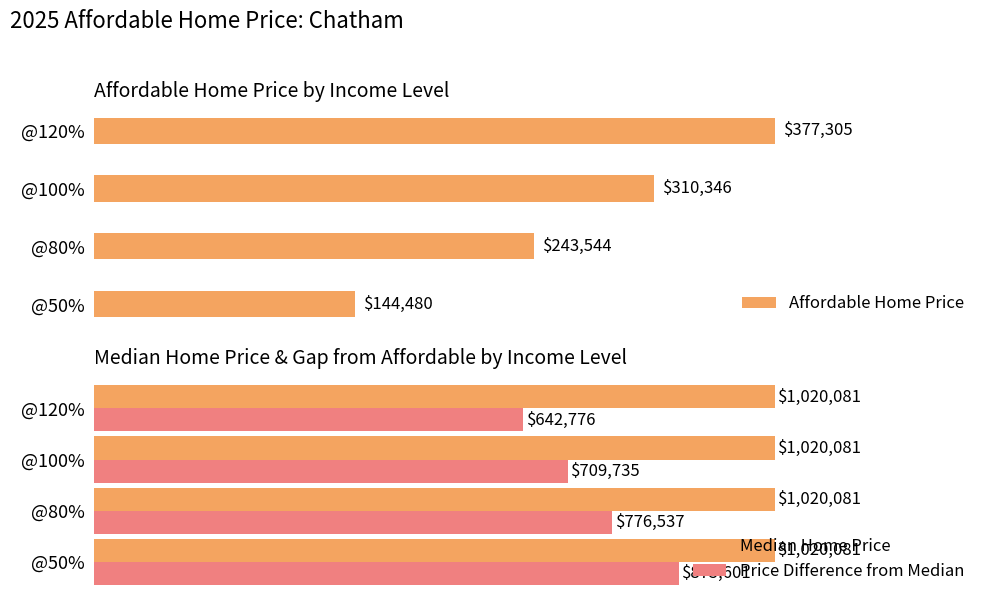

How many distinct data groups are displayed?

3